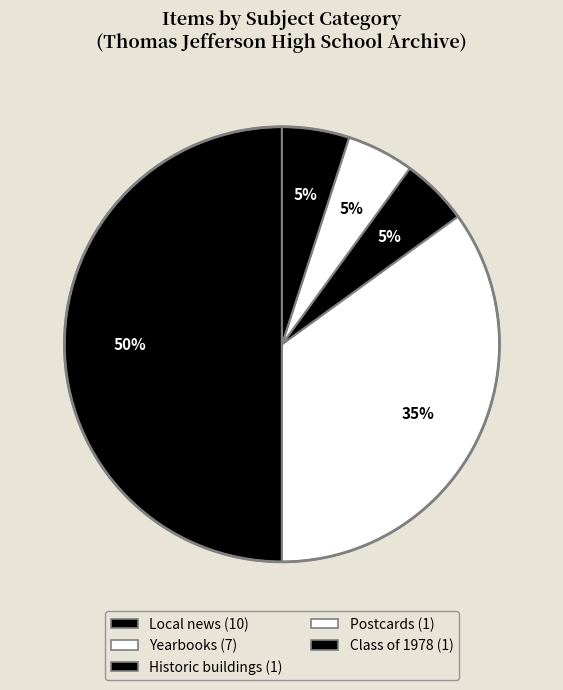

How many segments does this pie chart have?

5